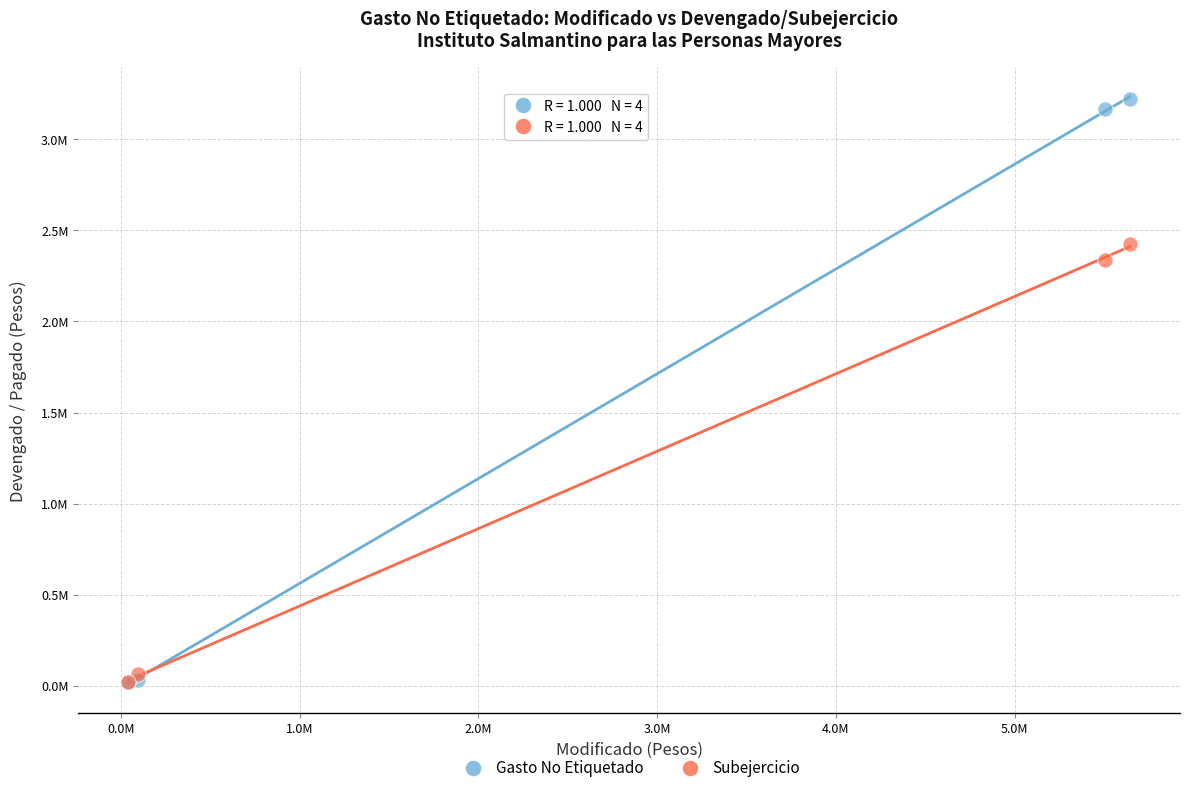

Which series contains the highest Y value?

Gasto No Etiquetado